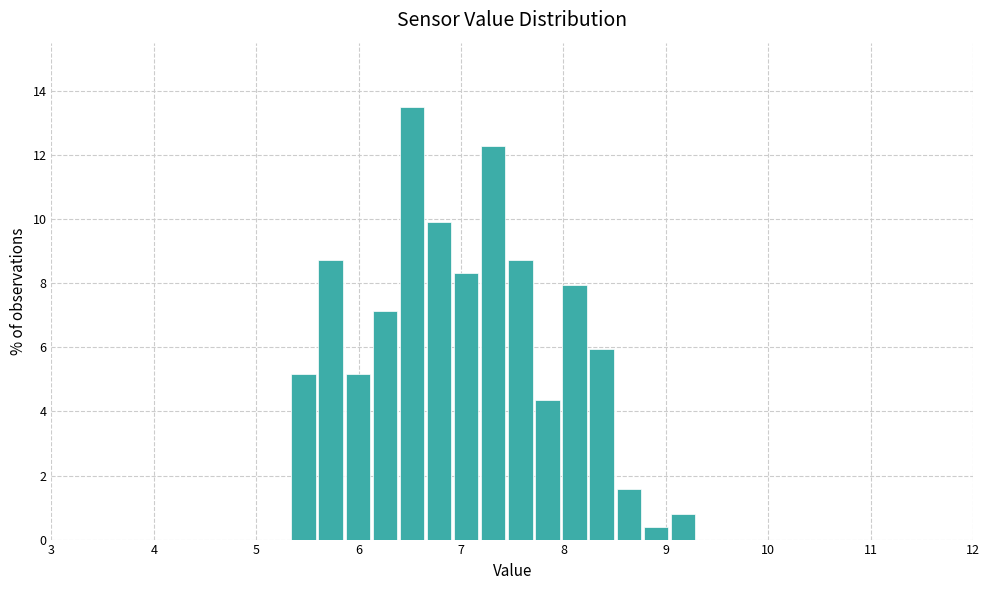

Around what value on the x-axis is the tallest bar? Give the approximate position of its centre, as read against the axis.

6.5